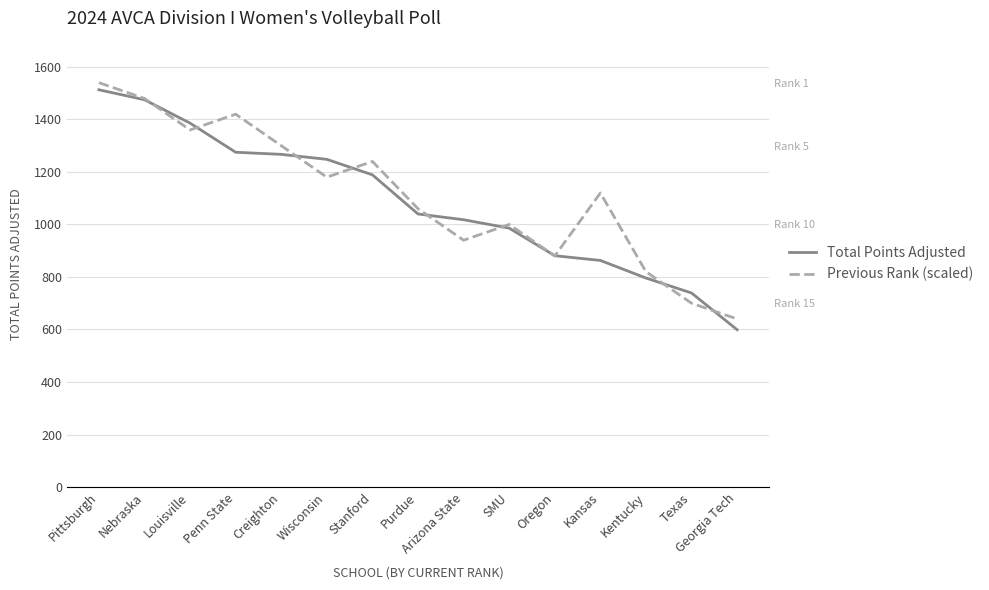

What is the label of the 5th point from the right?

Oregon